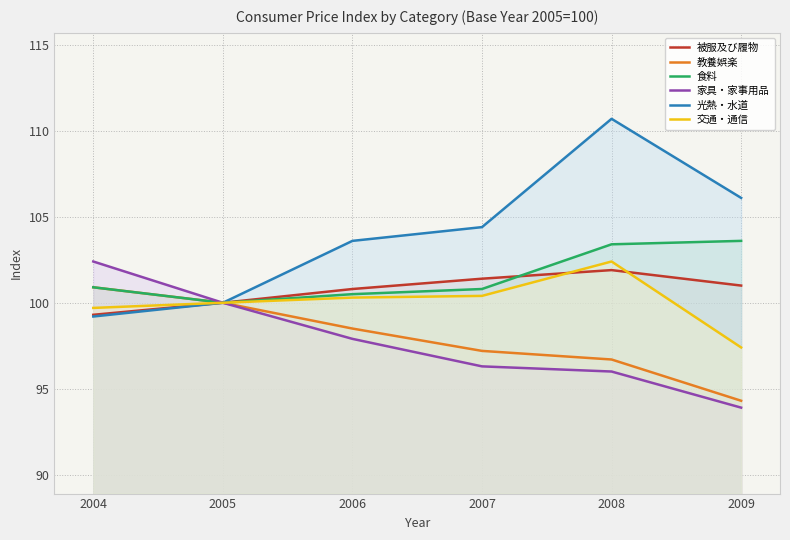

What is the value of the 家具・家事用品 point at the 4th from the left?

96.3